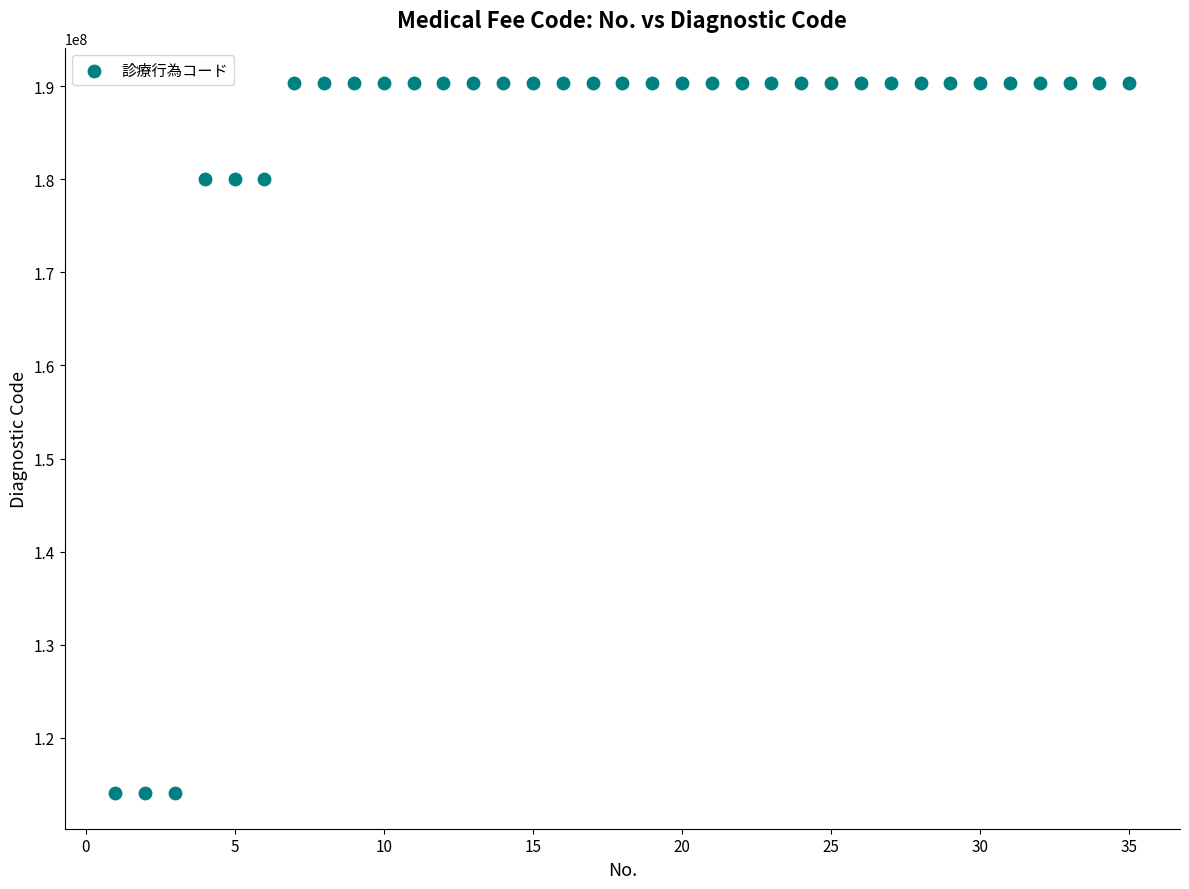

What is the range of Y values (max minus min)?

76238700